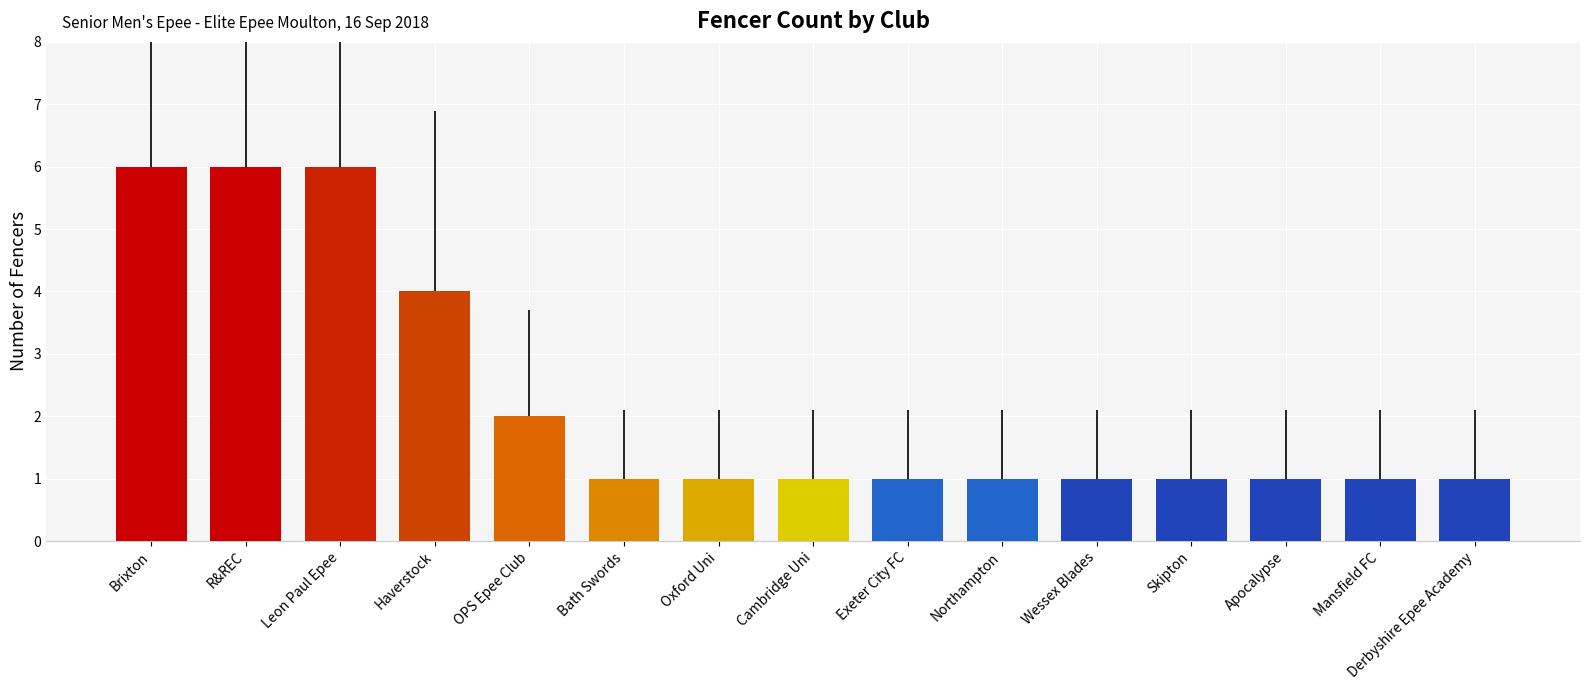

What is the sum of all values?

34